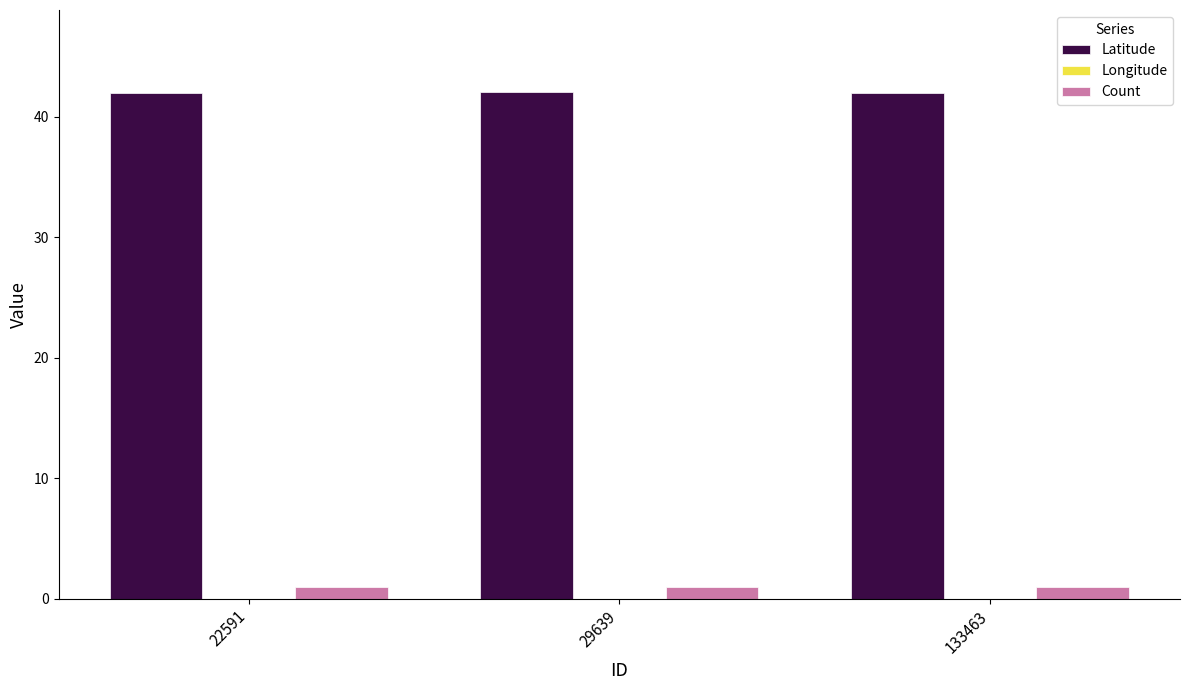

Does the chart contain stacked bars?

No